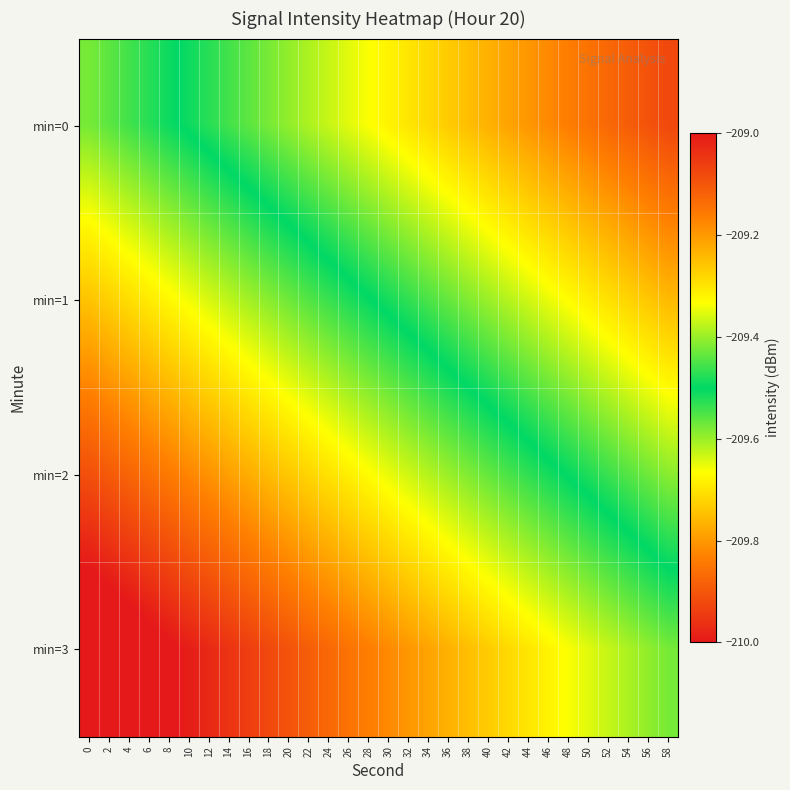

Reading right to left, transcribe all the data shown in this chart.

min=0: 58=-209.1	56=-209.1	54=-209.1	52=-209.1	50=-209.1	48=-209.2	46=-209.2	44=-209.2	42=-209.2	40=-209.2	38=-209.2	36=-209.3	34=-209.3	32=-209.3	30=-209.3	28=-209.3	26=-209.4	24=-209.4	22=-209.4	20=-209.4	18=-209.4	16=-209.4	14=-209.5	12=-209.5	10=-209.5	8=-209.5	6=-209.5	4=-209.5	2=-209.6	0=-209.6
min=1: 58=-209.2	56=-209.3	54=-209.3	52=-209.3	50=-209.3	48=-209.3	46=-209.3	44=-209.4	42=-209.4	40=-209.4	38=-209.4	36=-209.4	34=-209.5	32=-209.5	30=-209.5	28=-209.5	26=-209.5	24=-209.5	22=-209.6	20=-209.6	18=-209.6	16=-209.6	14=-209.6	12=-209.6	10=-209.7	8=-209.7	6=-209.7	4=-209.7	2=-209.7	0=-209.7
min=2: 58=-209.4	56=-209.4	54=-209.4	52=-209.5	50=-209.5	48=-209.5	46=-209.5	44=-209.5	42=-209.5	40=-209.6	38=-209.6	36=-209.6	34=-209.6	32=-209.6	30=-209.7	28=-209.7	26=-209.7	24=-209.7	22=-209.7	20=-209.7	18=-209.8	16=-209.8	14=-209.8	12=-209.8	10=-209.8	8=-209.8	6=-209.9	4=-209.9	2=-209.9	0=-209.9
min=3: 58=-209.6	56=-209.6	54=-209.6	52=-209.6	50=-209.6	48=-209.7	46=-209.7	44=-209.7	42=-209.7	40=-209.7	38=-209.7	36=-209.8	34=-209.8	32=-209.8	30=-209.8	28=-209.8	26=-209.9	24=-209.9	22=-209.9	20=-209.9	18=-209.9	16=-209.9	14=-210.0	12=-210.0	10=-210.0	8=-210.0	6=-210.0	4=-210.0	2=-210.1	0=-210.1